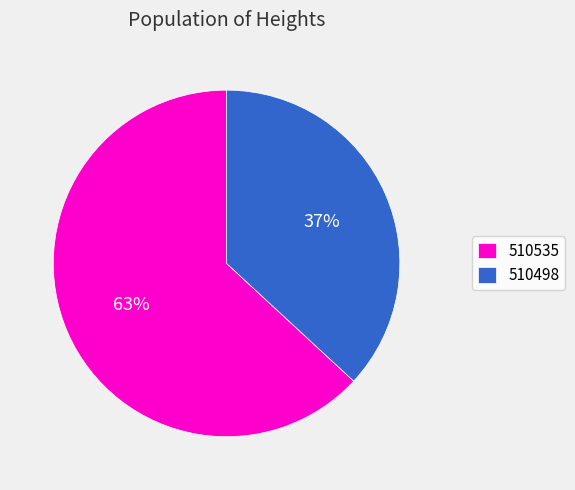

What is the majority slice?

510535